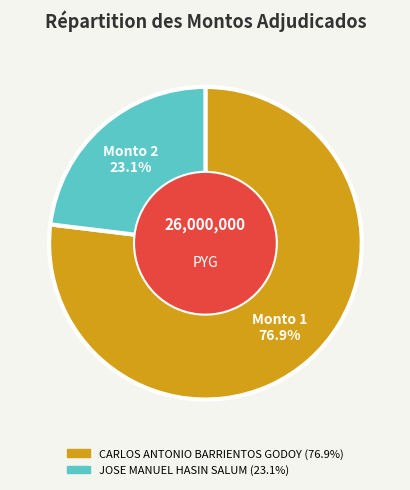

Rank the categories by value from highest to lowest.

CARLOS ANTONIO BARRIENTOS GODOY, JOSE MANUEL HASIN SALUM